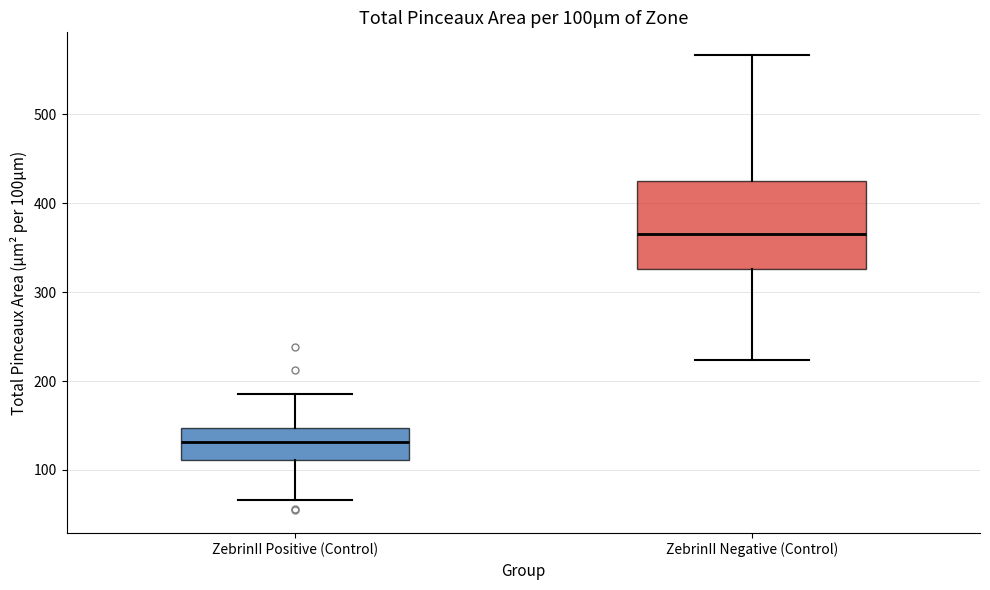

Which box is the tallest, from its lower edge to its upper edge?

ZebrinII Negative (Control)